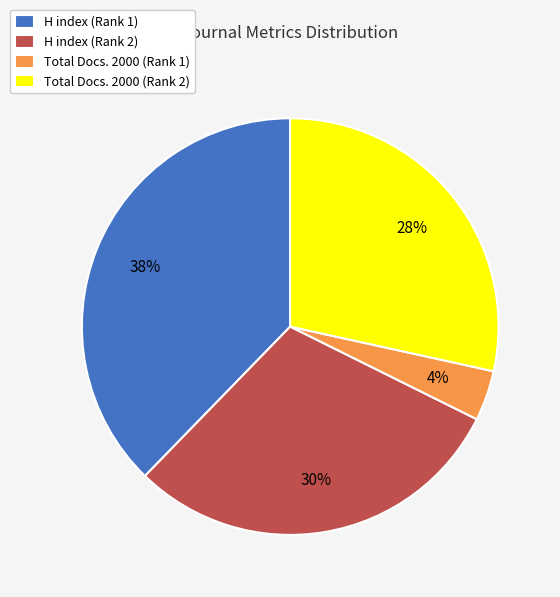

Is there any slice that represents more than half of the pie?

No